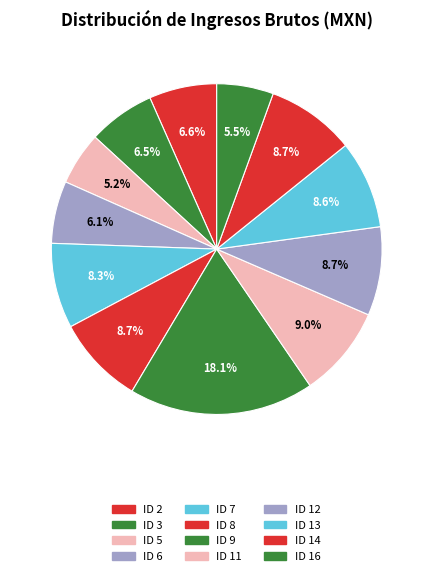

What percentage is the ID 14 slice, to the nearest percent?

9%